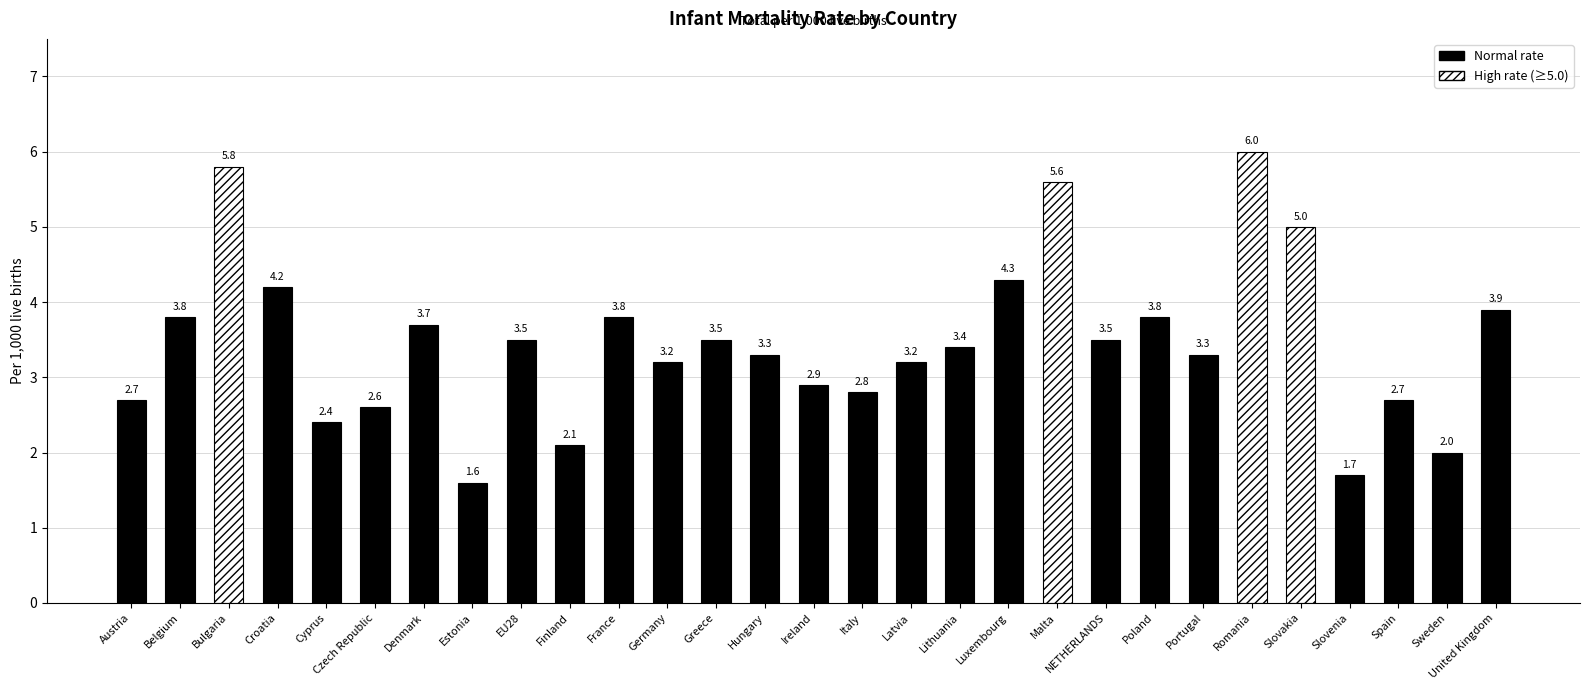

What is the difference between the maximum and second lowest values?

4.3